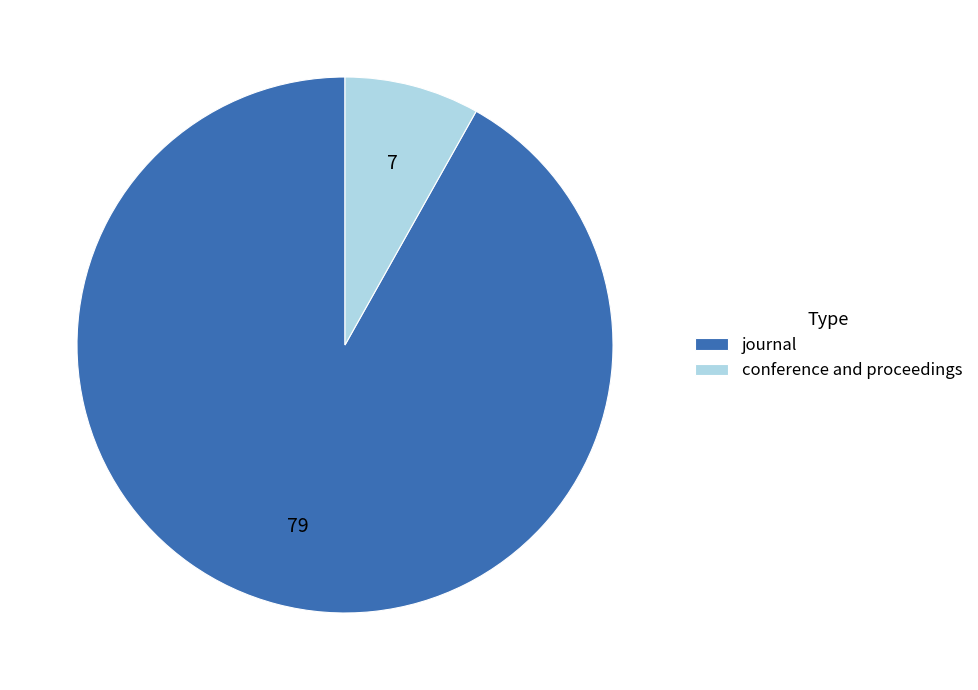

Which slice is the smallest?

conference and proceedings